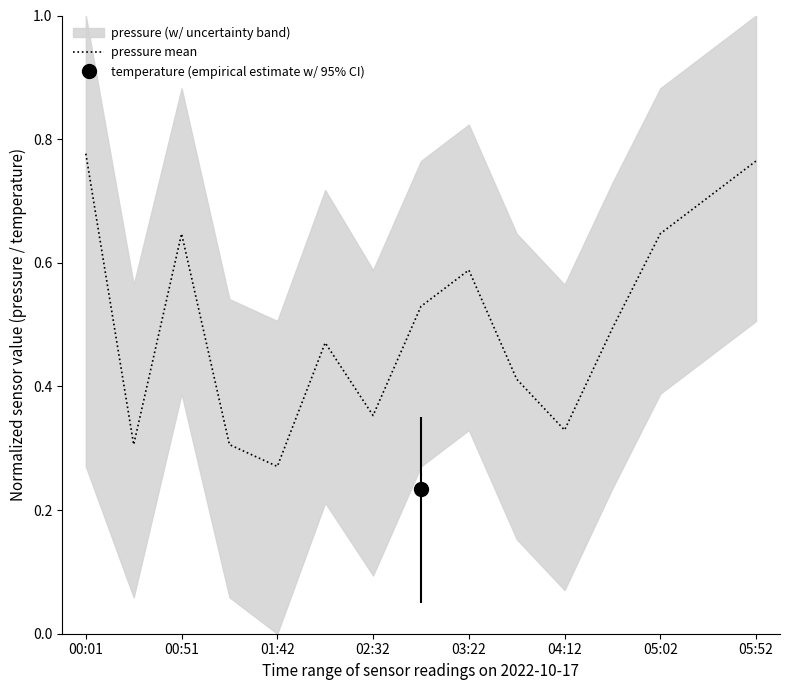

What is the label of the 1st point from the left?

00:01